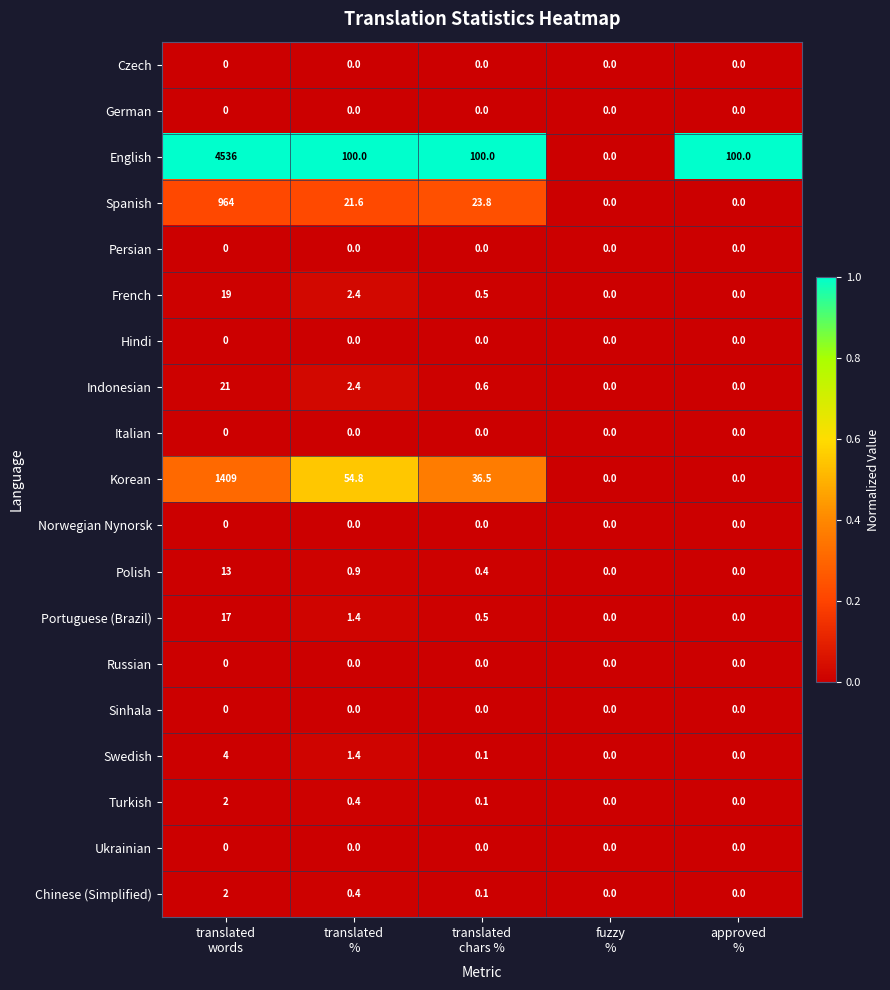

What is the sum of all Indonesian values?

24.0